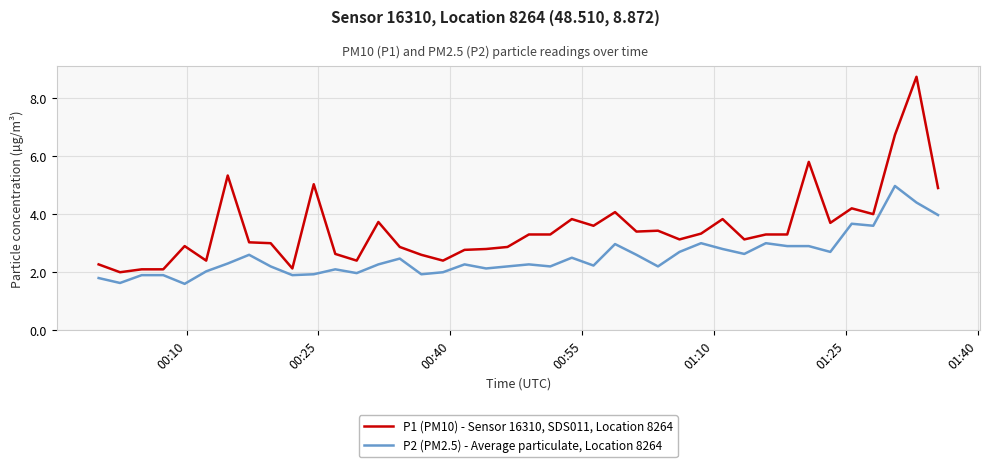

Which series has the widest spread of values?

P1 (PM10) - Sensor 16310, SDS011, Location 8264